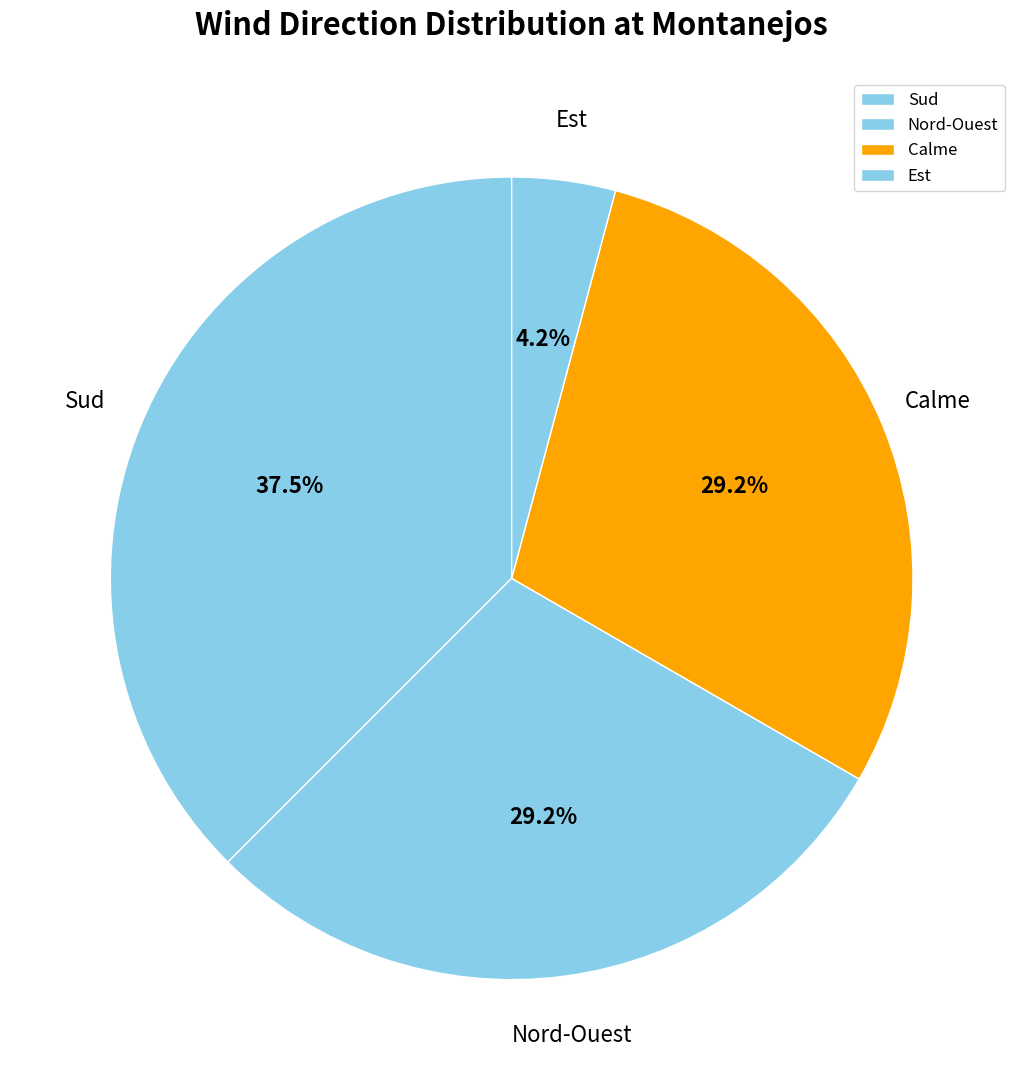

To the nearest percent, what portion does Est represent?

4%